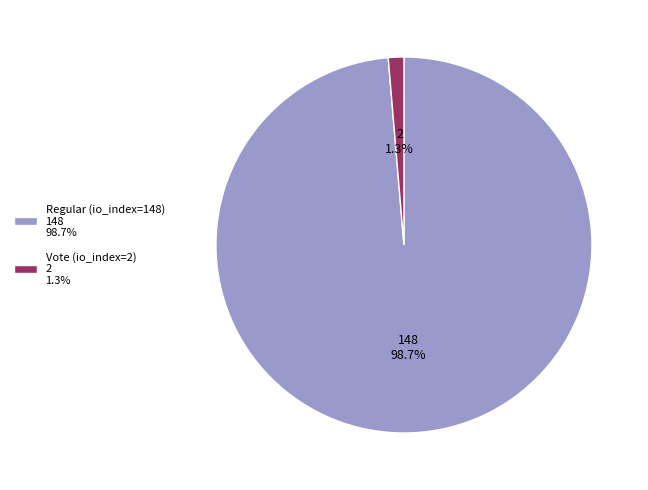

To the nearest percent, what is the average slice percentage?

50%